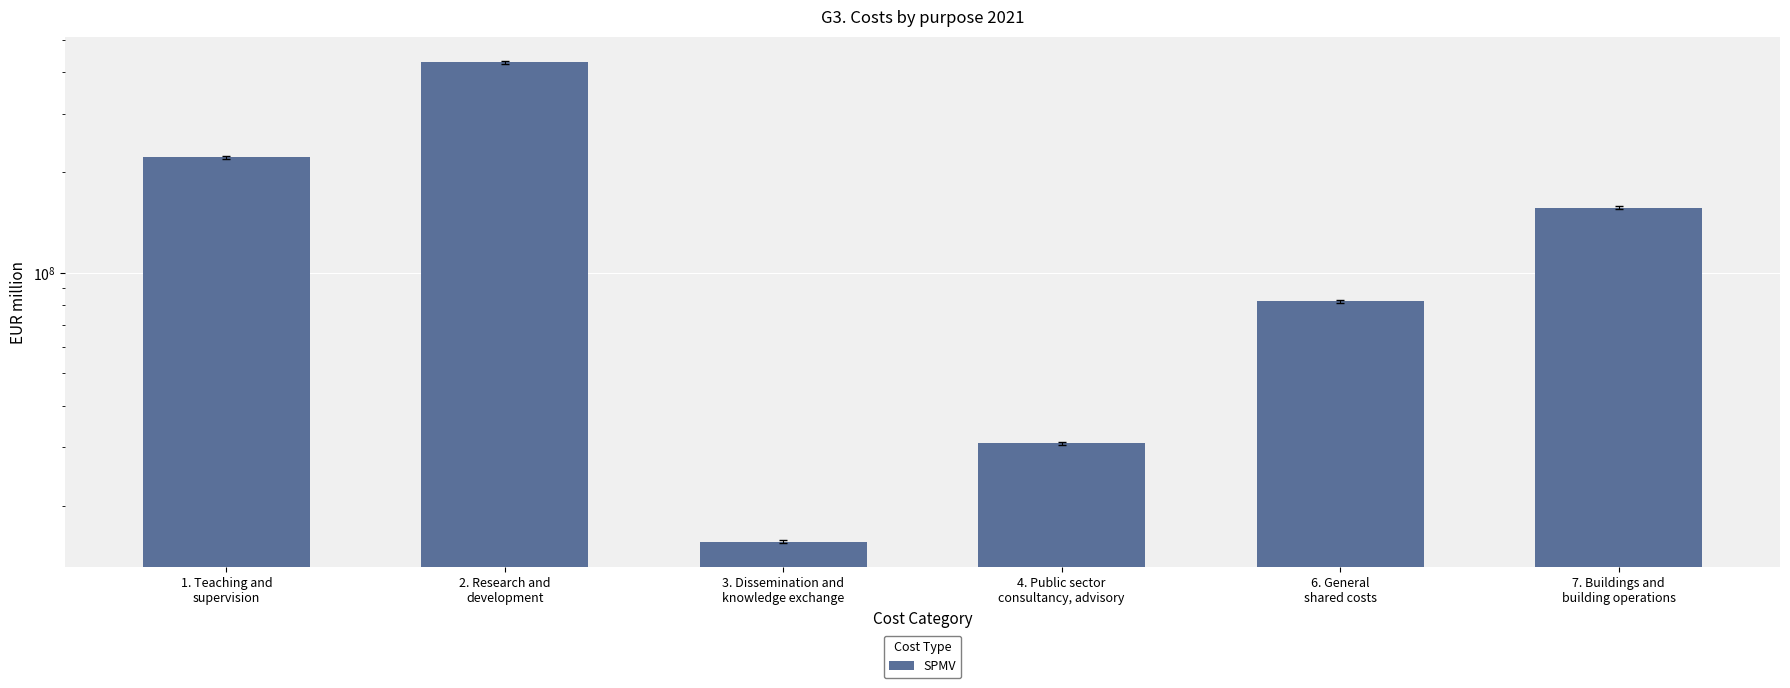

What position from the right is 7. Buildings and
building operations?

1